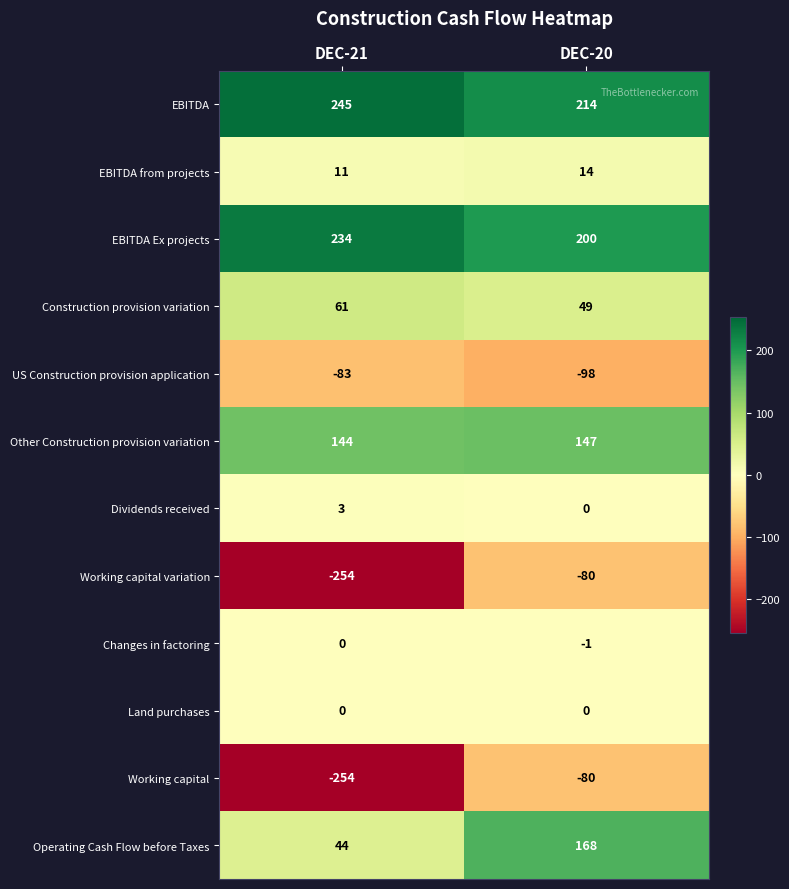

Rank the categories by Dividends received value from lowest to highest.

DEC-20, DEC-21